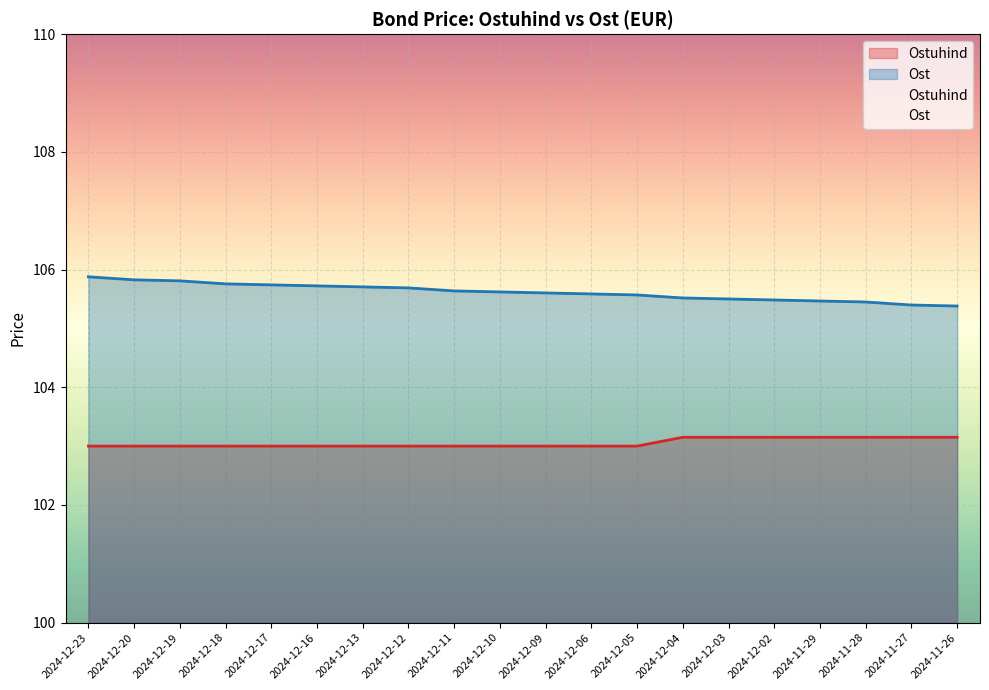

At how many categories does at least one series exceed 105?

20